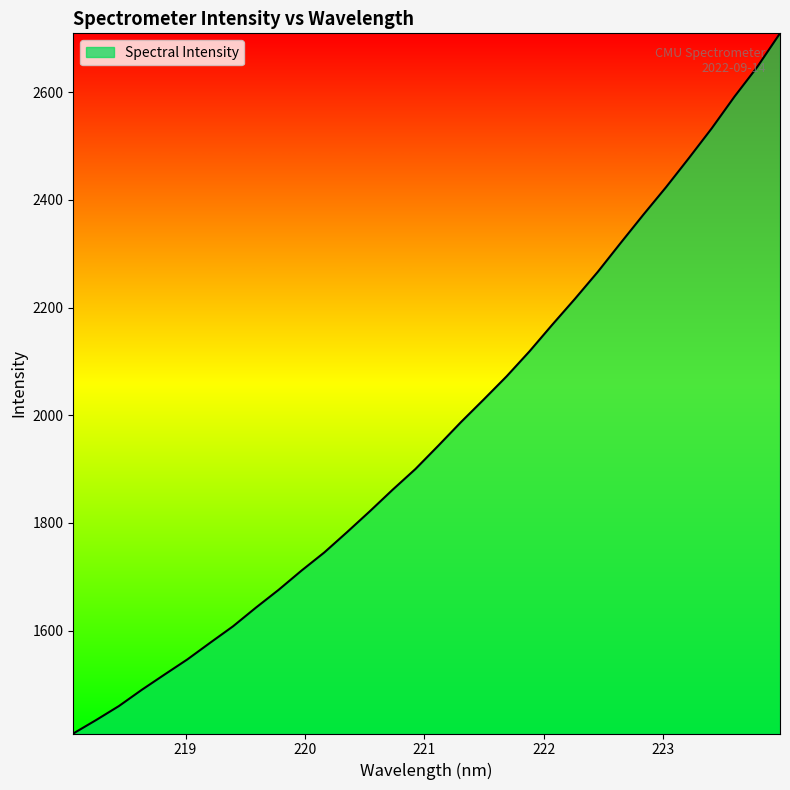

How many values are below 1943?

16